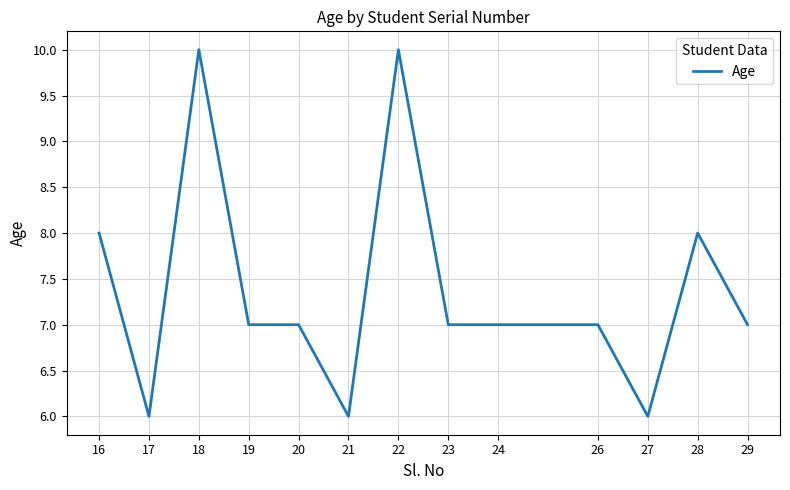

Which has a higher value, 23 or 16?

16